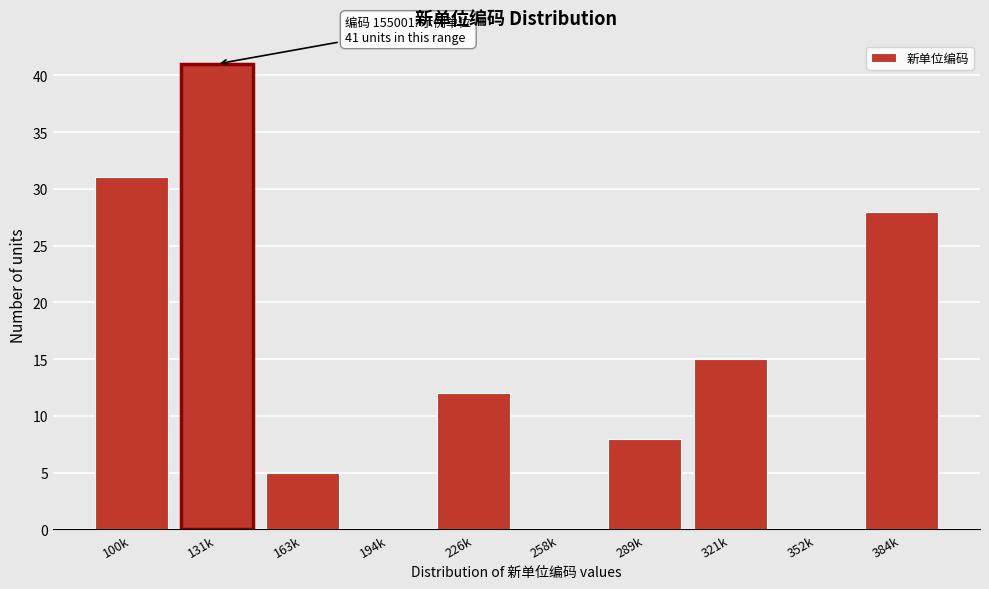

Reading right to left, extract all data points from this chart.

384k=28	352k=0	321k=15	289k=8	258k=0	226k=12	194k=0	163k=5	131k=41	100k=31